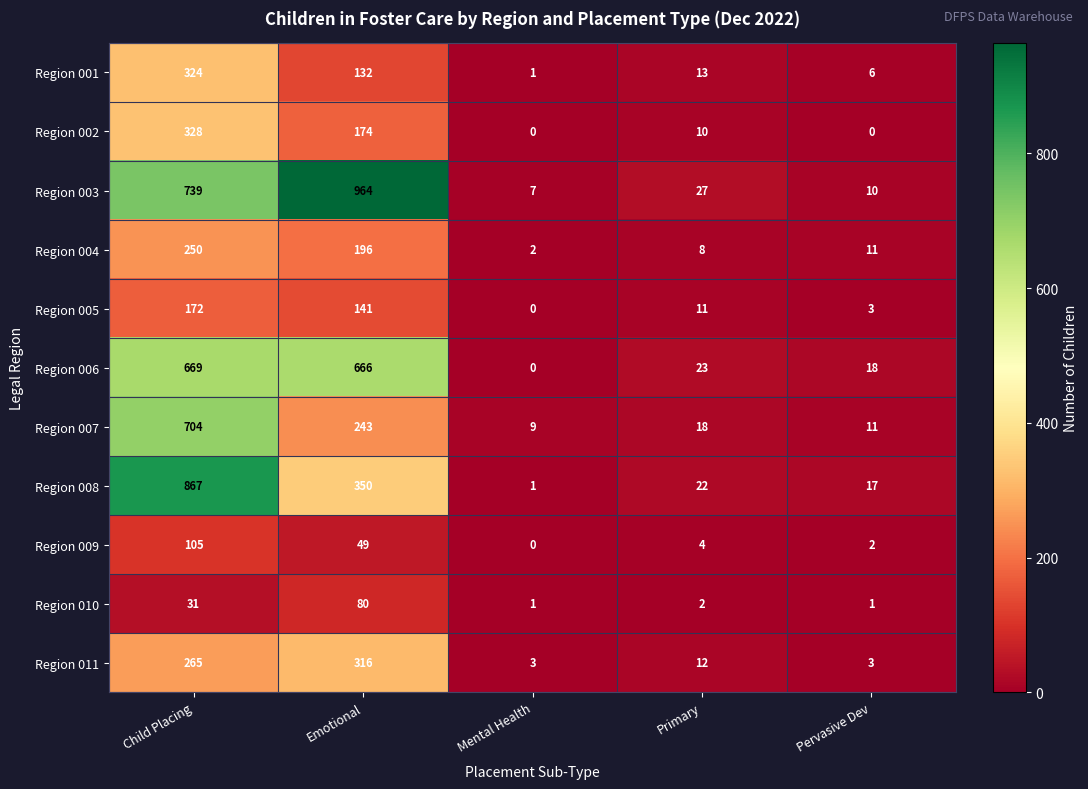

At which label is Region 001 closest to 162?

Emotional